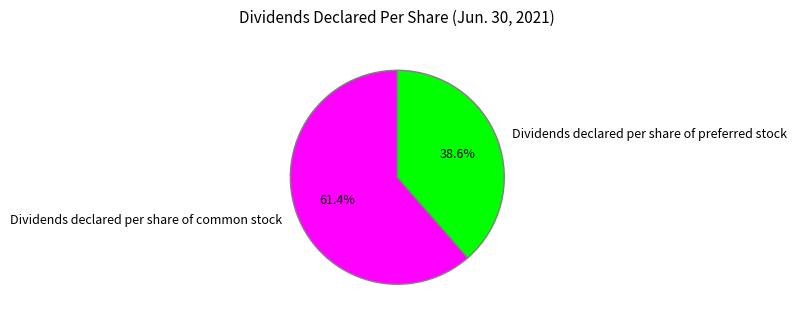

What is the majority slice?

Dividends declared per share of common stock